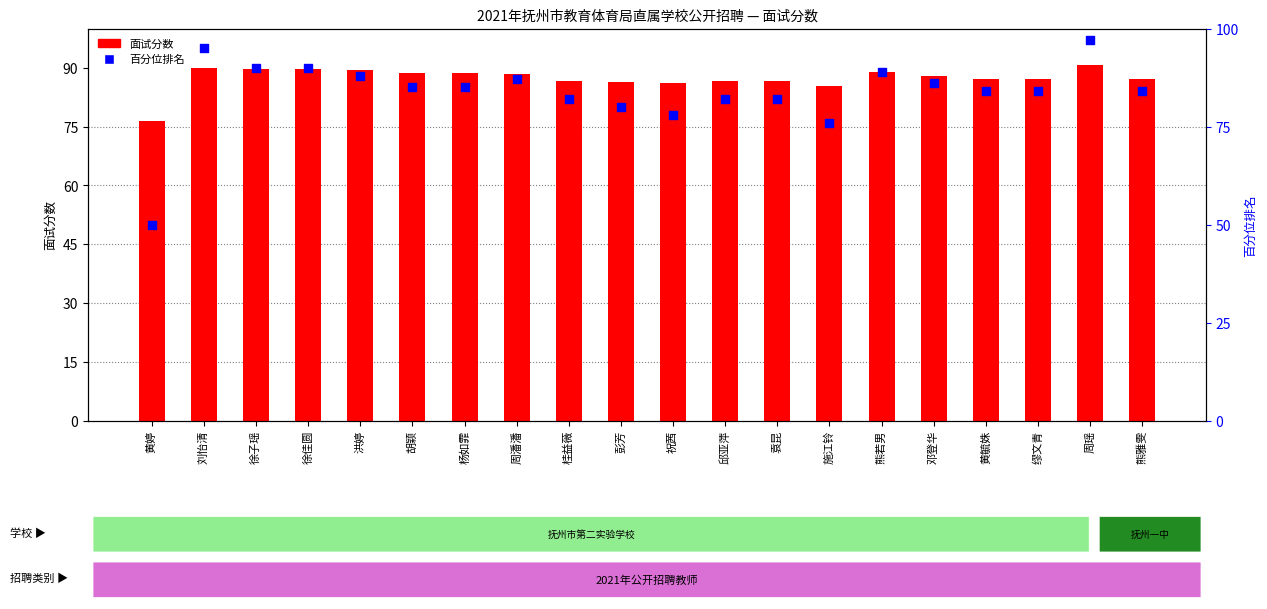

Which series has the largest total across all categories?

面试分数